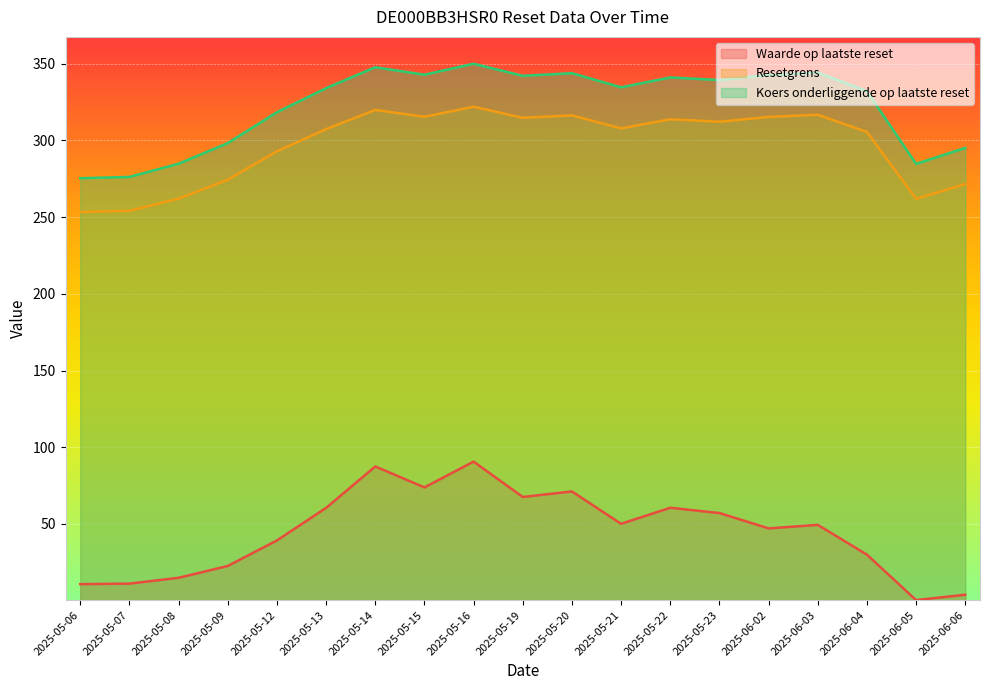

Between 2025-05-22 and 2025-05-14, which is larger?

2025-05-14